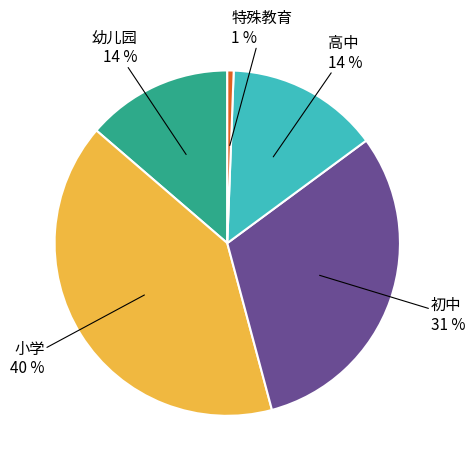

To the nearest percent, what is the average slice percentage?

20%